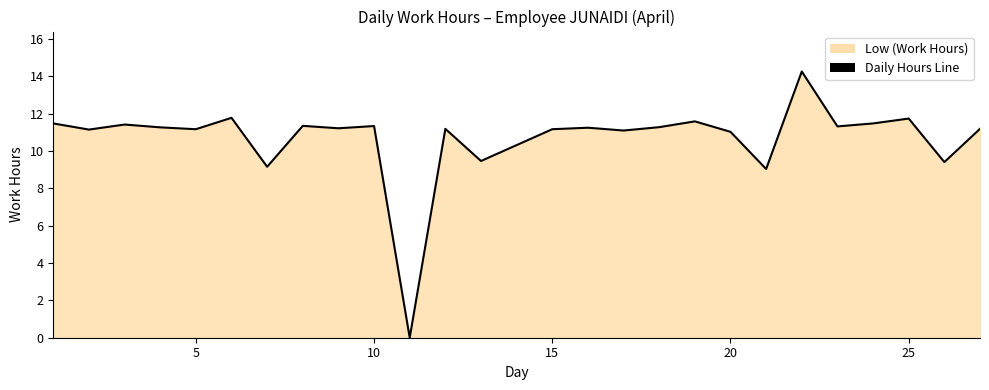

What is the average value?

10.7